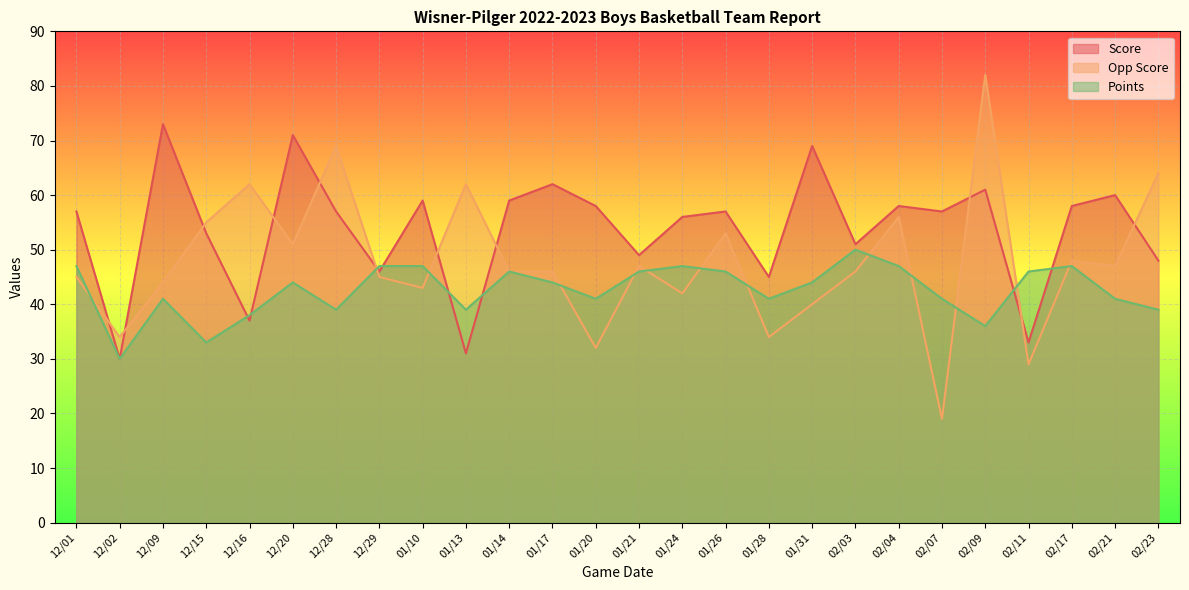

True or false: Opp Score has a value of 55 at 12/15.

True